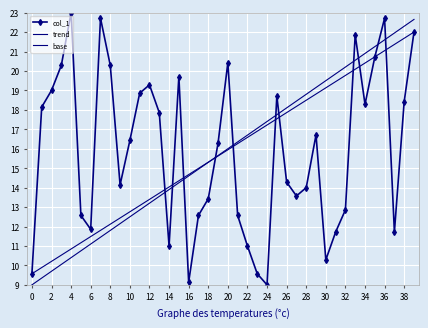

Reading left to right, list all the values displayed in this chart.

9.6	18.1	19.0	20.3	23.0	12.6	11.9	22.7	20.3	14.1	16.4	18.9	19.3	17.9	11.0	19.7	9.1	12.6	13.4	16.3	20.4	12.6	11.0	9.6	9.0	18.7	14.3	13.6	14.0	16.7	10.3	11.7	12.9	21.9	18.3	20.7	22.7	11.7	18.4	22.0